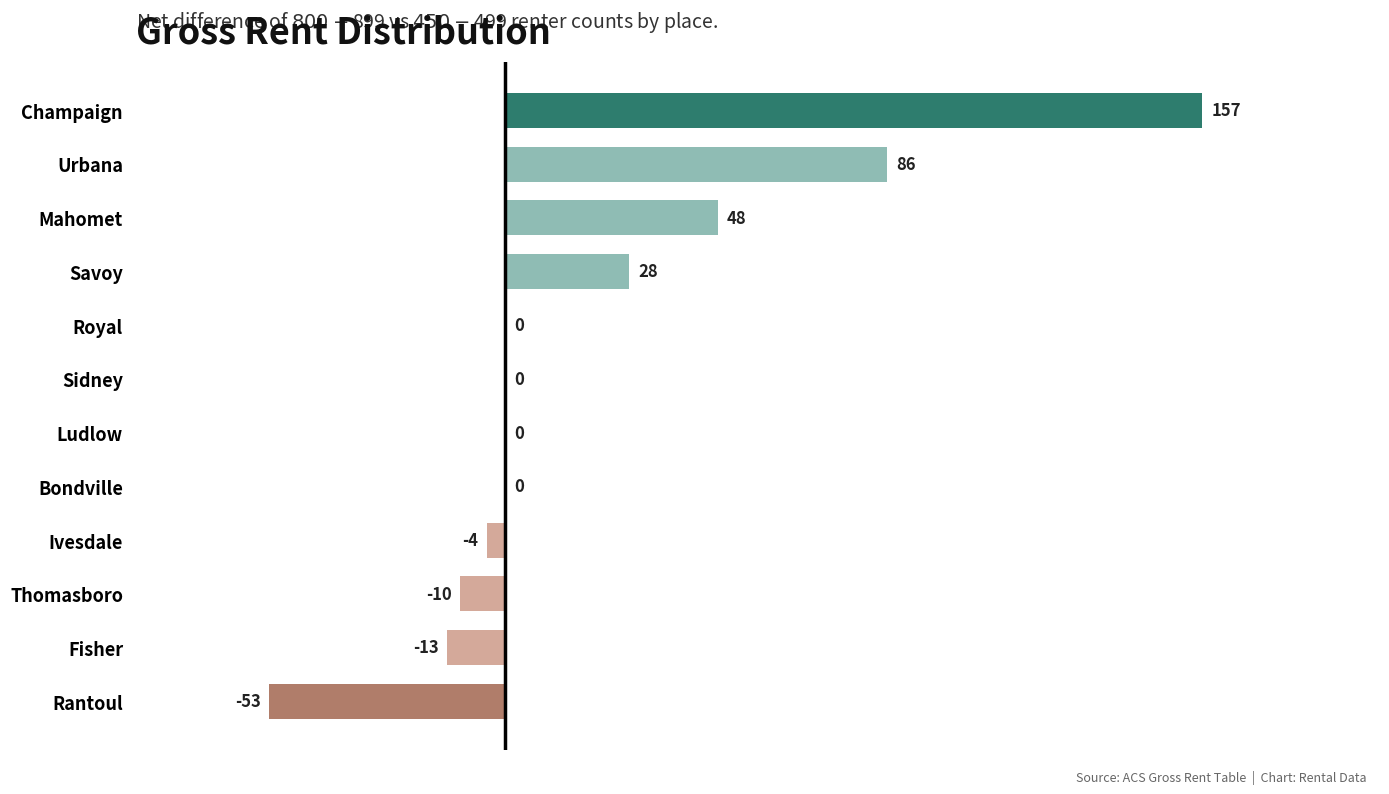

What is the change in value from Thomasboro to Savoy?

+38